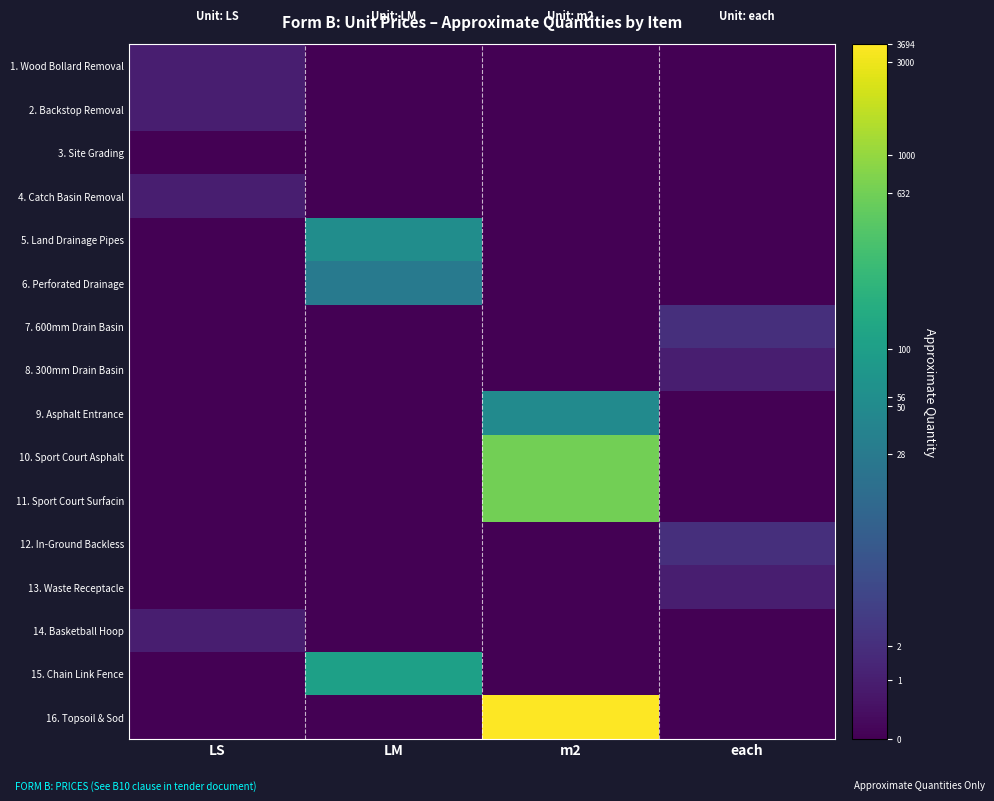

Reading left to right, extract all data points from this chart.

1. Wood Bollard Removal: LS=0.3	LM=0.0	m2=0.0	each=0.0
2. Backstop Removal: LS=0.3	LM=0.0	m2=0.0	each=0.0
3. Site Grading: LS=0.0	LM=0.0	m2=0.0	each=0.0
4. Catch Basin Removal: LS=0.3	LM=0.0	m2=0.0	each=0.0
5. Land Drainage Pipes: LS=0.0	LM=1.8	m2=0.0	each=0.0
6. Perforated Drainage: LS=0.0	LM=1.5	m2=0.0	each=0.0
7. 600mm Drain Basin: LS=0.0	LM=0.0	m2=0.0	each=0.5
8. 300mm Drain Basin: LS=0.0	LM=0.0	m2=0.0	each=0.3
9. Asphalt Entrance: LS=0.0	LM=0.0	m2=1.7	each=0.0
10. Sport Court Asphalt: LS=0.0	LM=0.0	m2=2.8	each=0.0
11. Sport Court Surfacin: LS=0.0	LM=0.0	m2=2.8	each=0.0
12. In-Ground Backless: LS=0.0	LM=0.0	m2=0.0	each=0.5
13. Waste Receptacle: LS=0.0	LM=0.0	m2=0.0	each=0.3
14. Basketball Hoop: LS=0.3	LM=0.0	m2=0.0	each=0.0
15. Chain Link Fence: LS=0.0	LM=2.0	m2=0.0	each=0.0
16. Topsoil & Sod: LS=0.0	LM=0.0	m2=3.6	each=0.0